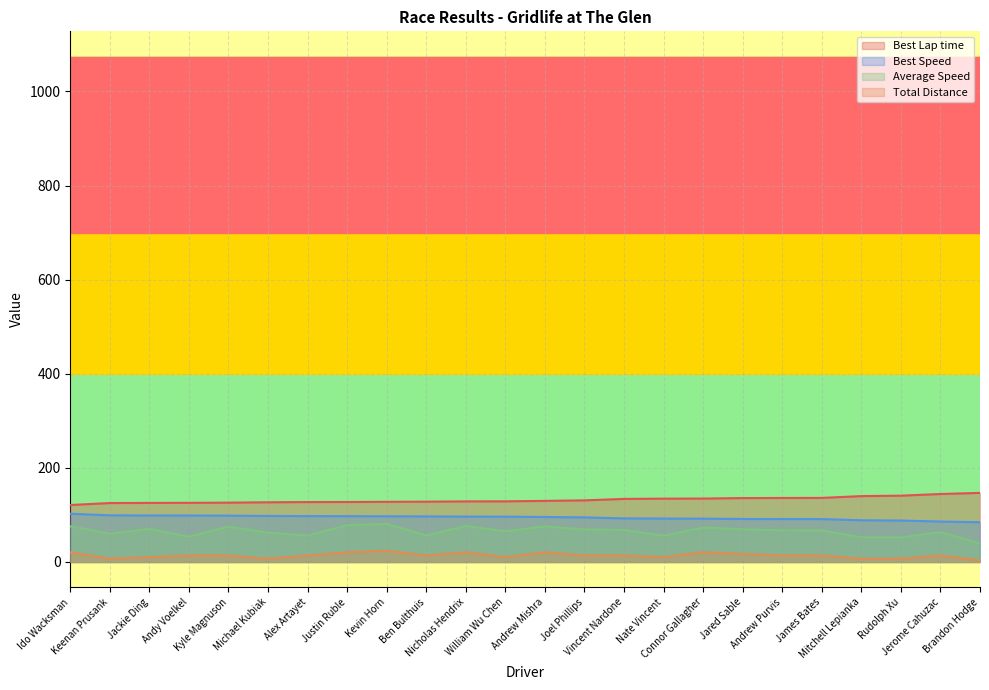

True or false: Best Lap time has a value of 127.5 at Justin Ruble.

True